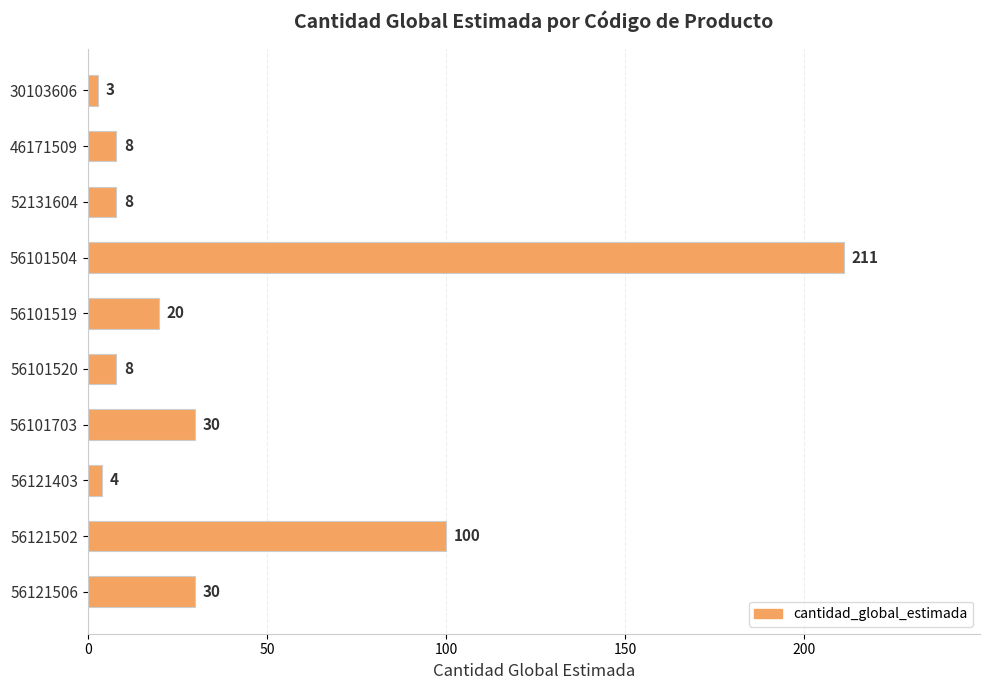

Does the chart contain stacked bars?

No